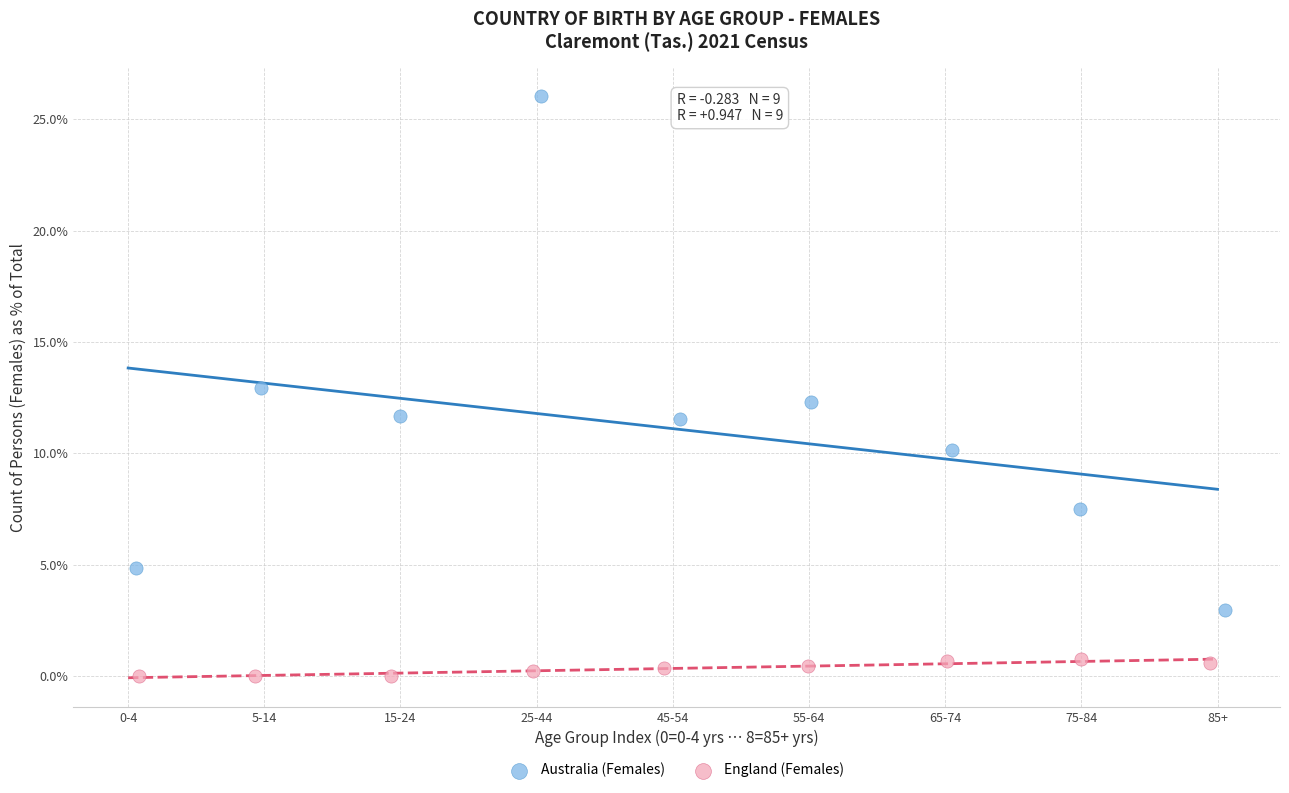

What are all the series names shown in the legend?

Australia (Females), England (Females)